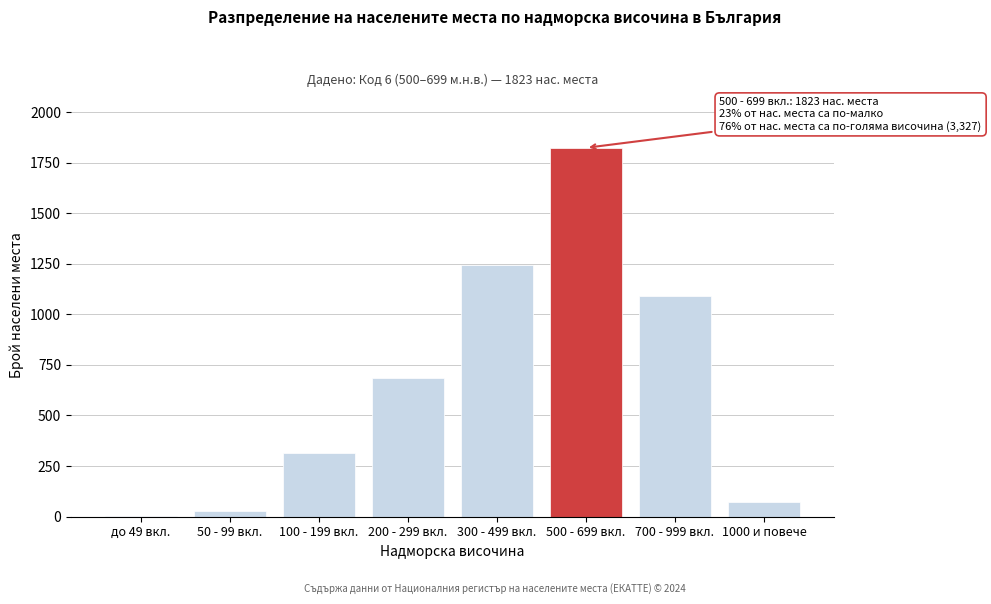

Reading left to right, transcribe all the data shown in this chart.

до 49 вкл.=4	50 - 99 вкл.=28	100 - 199 вкл.=312	200 - 299 вкл.=687	300 - 499 вкл.=1243	500 - 699 вкл.=1823	700 - 999 вкл.=1089	1000 и повече=73